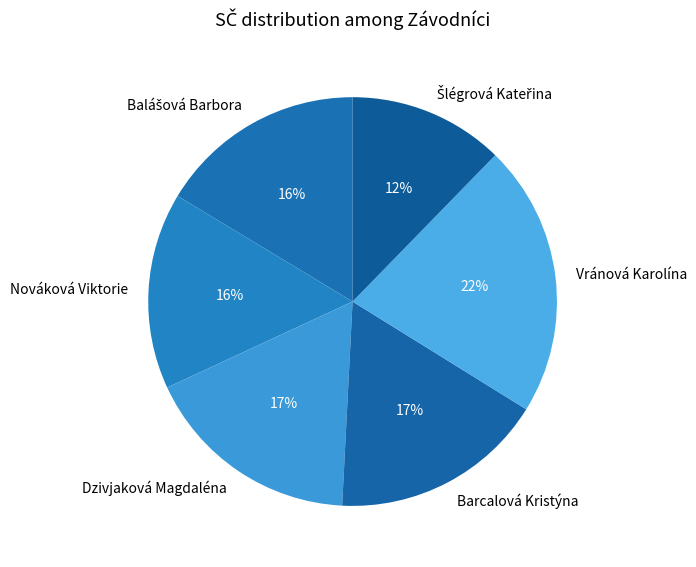

Is there a majority slice in this chart?

No